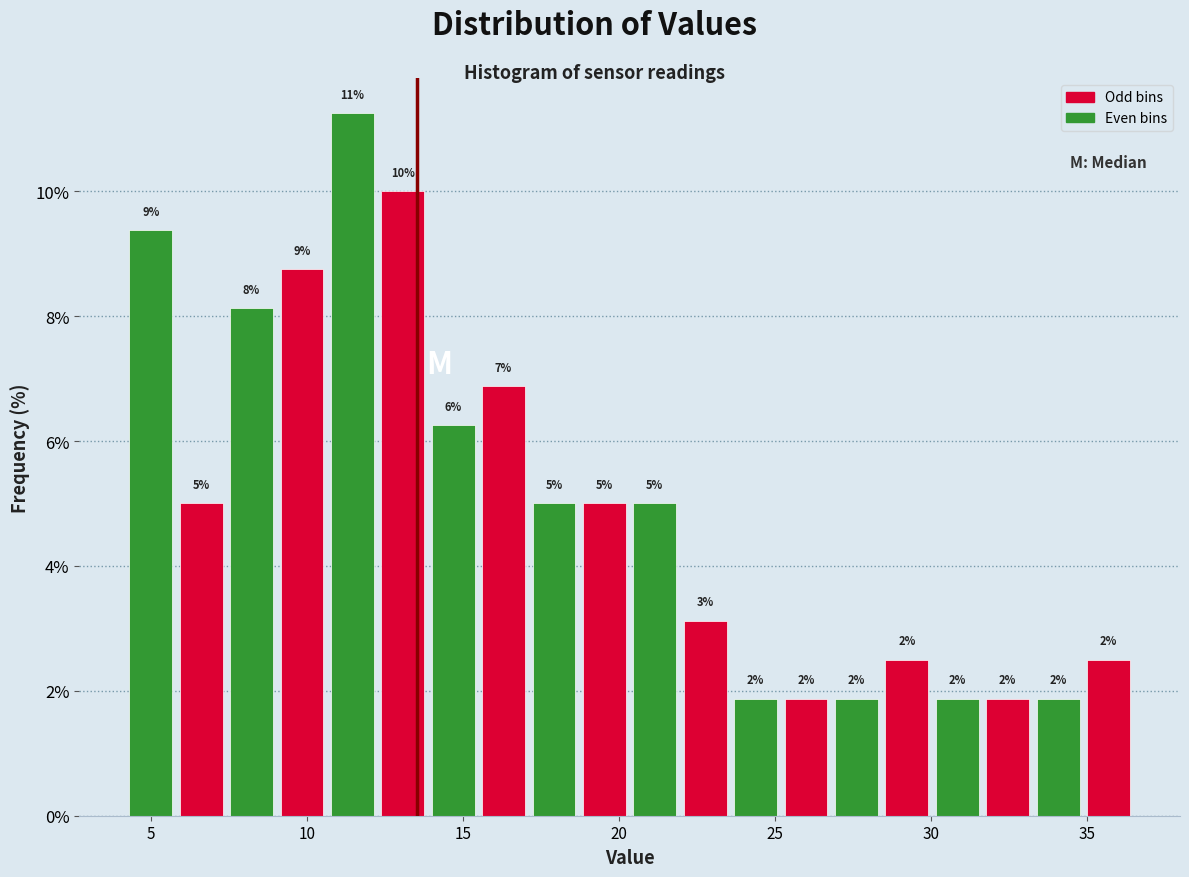

Read against the x-axis, roughly where is the centre of the tallest bar?

11.5